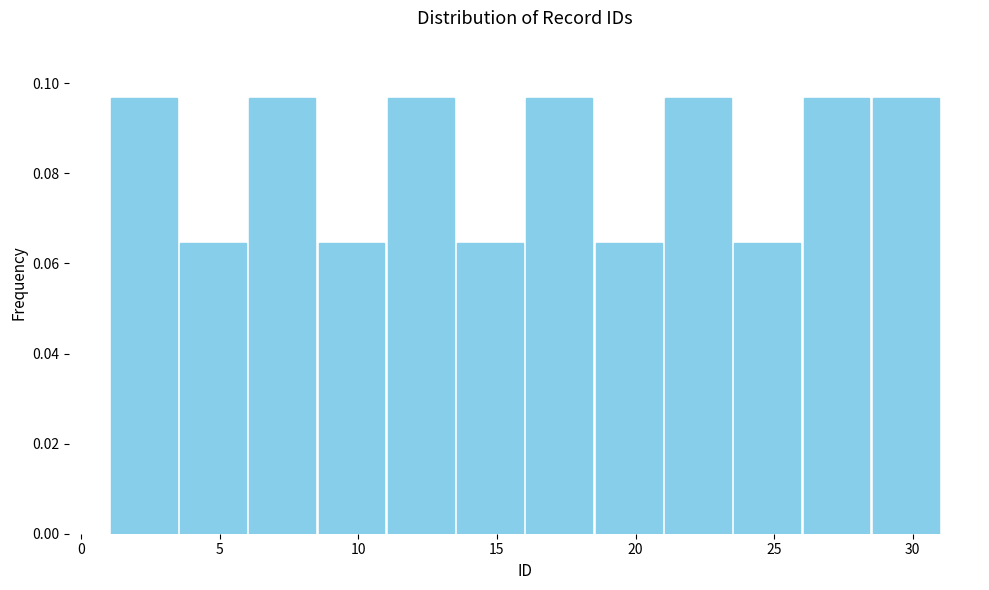

How tall is the bar that spans 28.5 to 31.0 on the x-axis? The values are not printed on the chart, so give them approximately, as read against the axis.

0.096